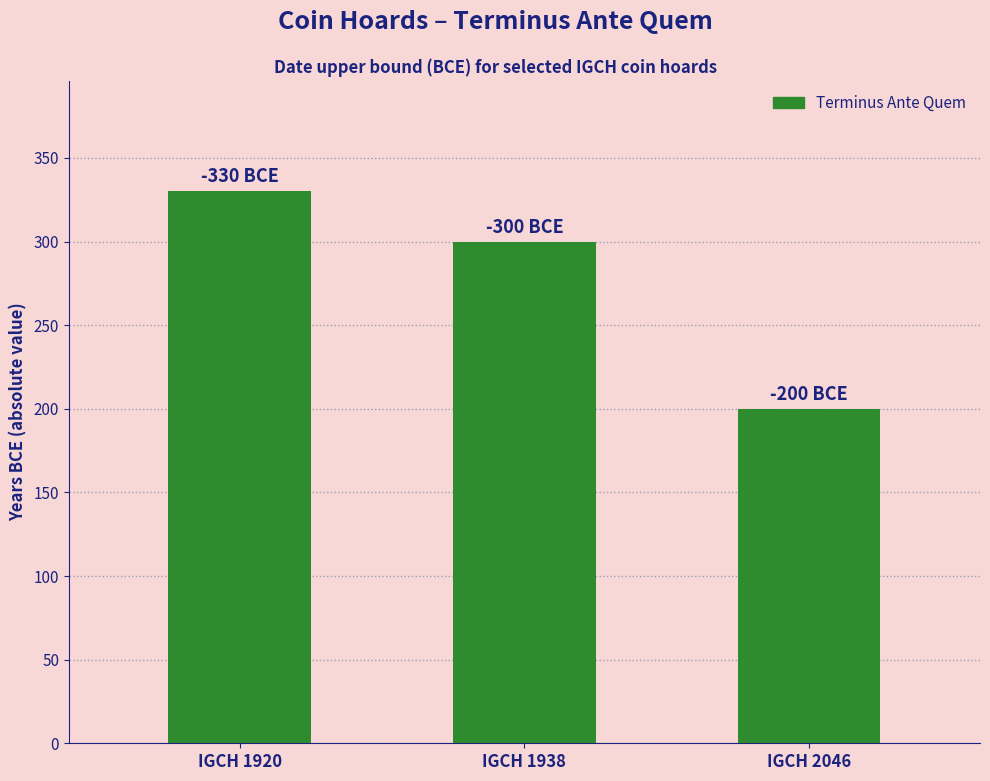

What is the greatest value displayed?

330